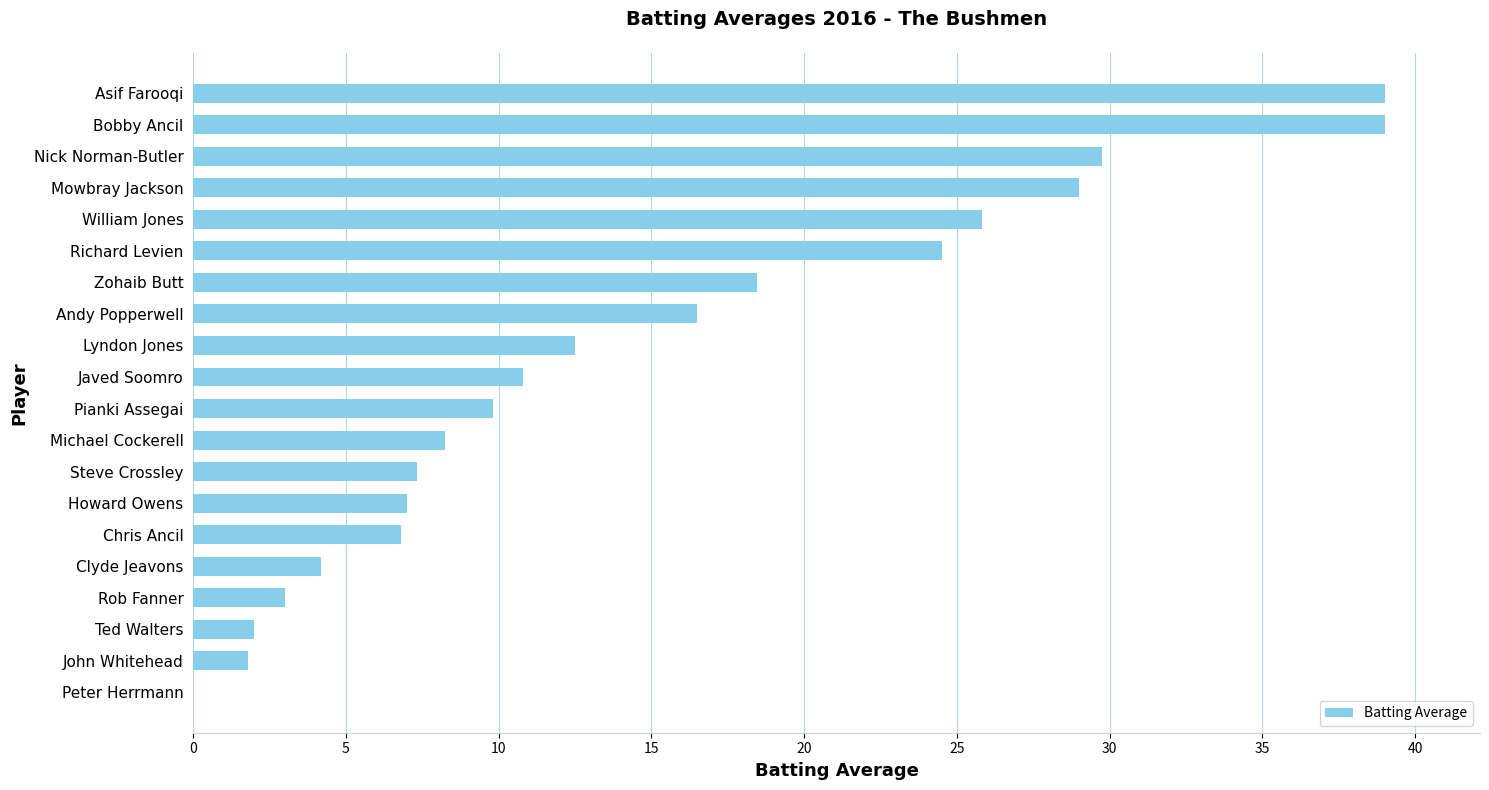

What is the maximum value shown in the chart?

39.0